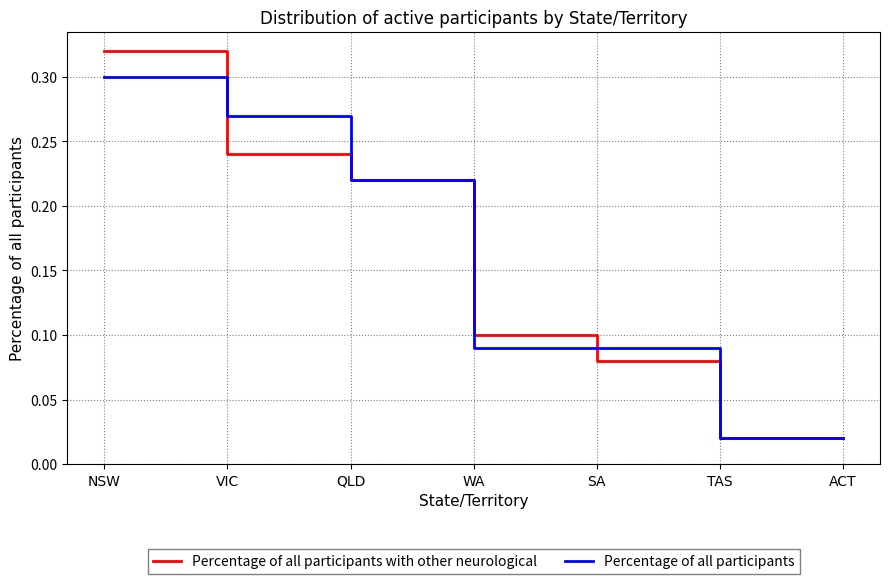

True or false: Percentage of all participants with other neurological has a value of 0.1 at SA.

True